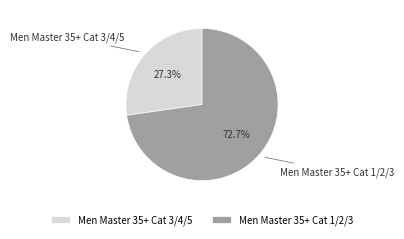

Rank the categories by value from lowest to highest.

Men Master 35+ Cat 3/4/5, Men Master 35+ Cat 1/2/3